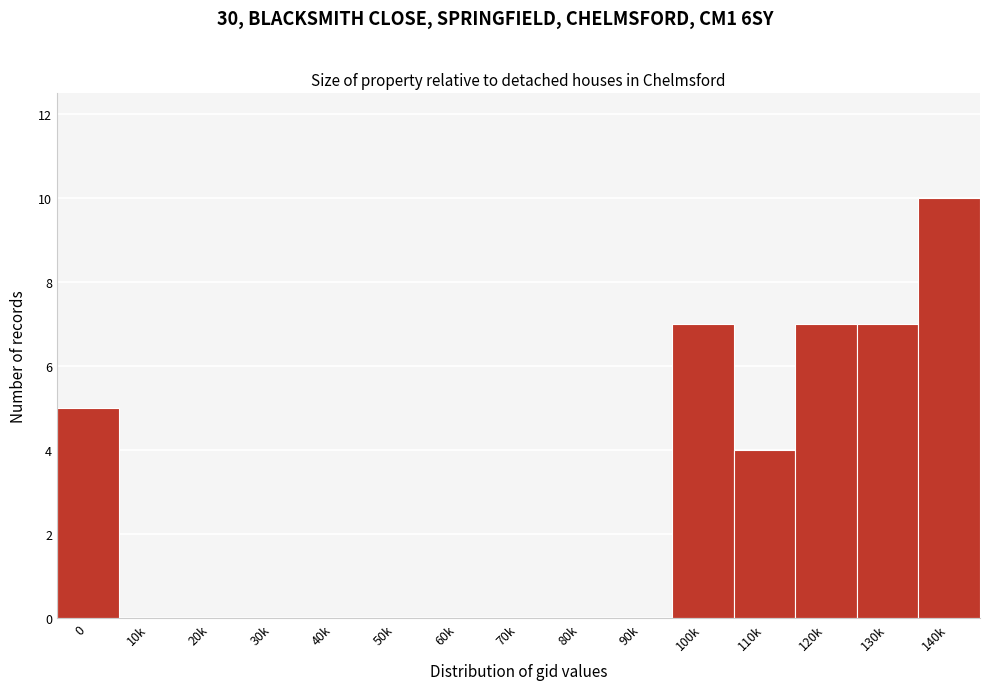

Reading right to left, extract all data points from this chart.

140k=10	130k=7	120k=7	110k=4	100k=7	90k=0	80k=0	70k=0	60k=0	50k=0	40k=0	30k=0	20k=0	10k=0	0=5